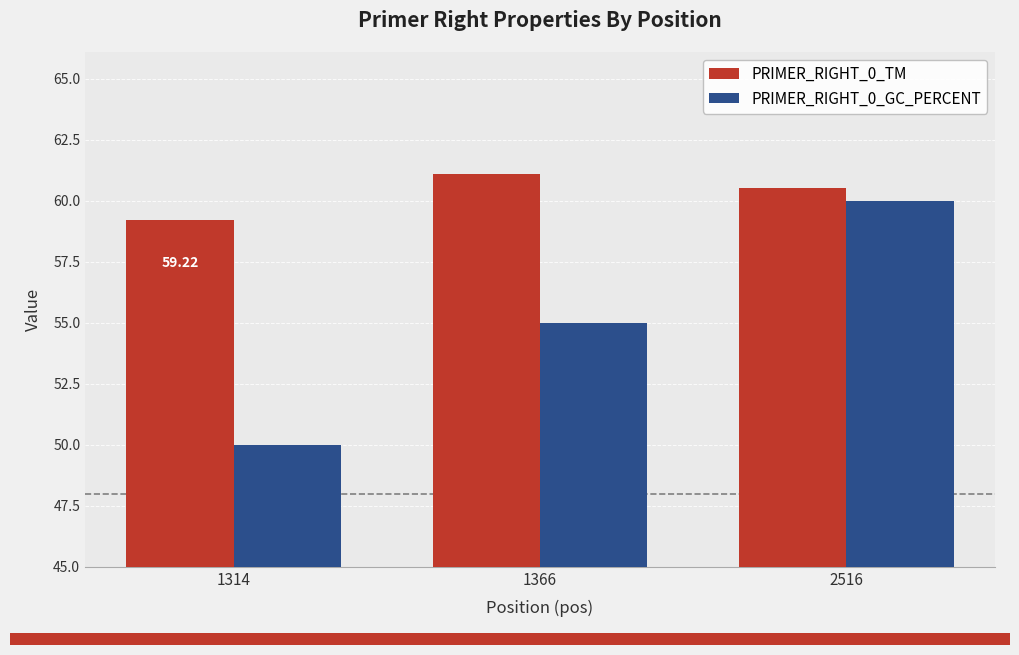

Is the value of PRIMER_RIGHT_0_GC_PERCENT at 1314 greater than the value of PRIMER_RIGHT_0_TM at 1314?

No